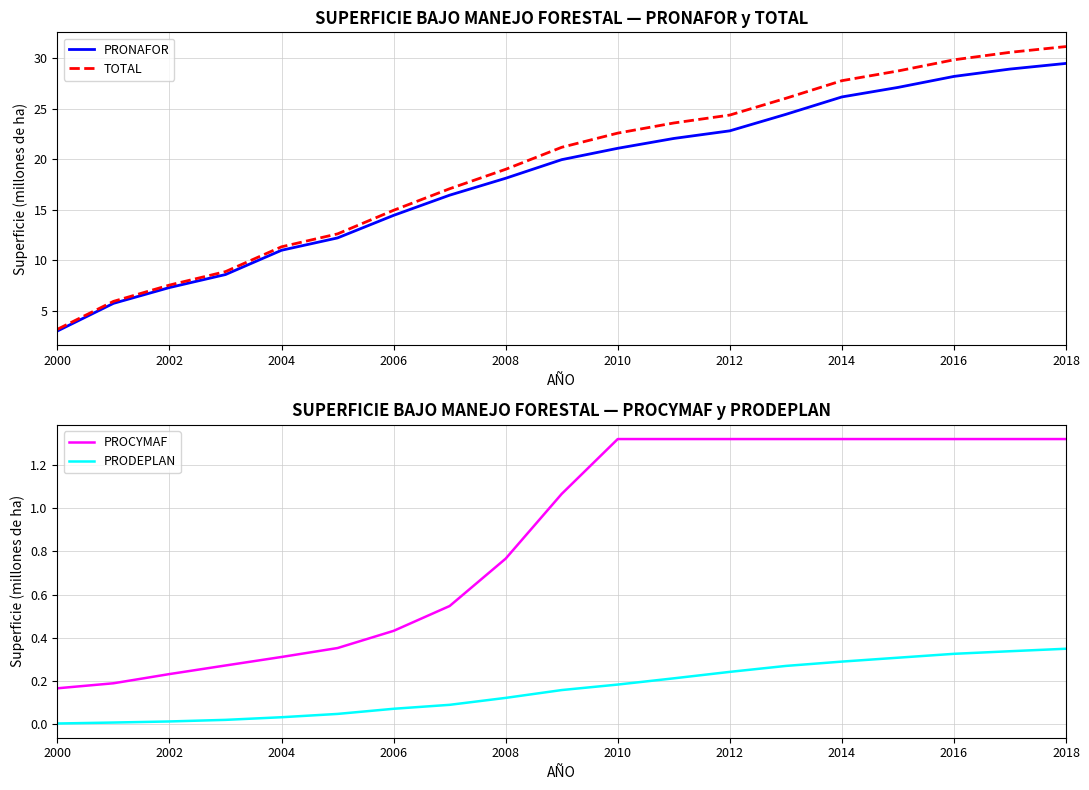

What are all the series names shown in the legend?

PRONAFOR, TOTAL, PROCYMAF, PRODEPLAN